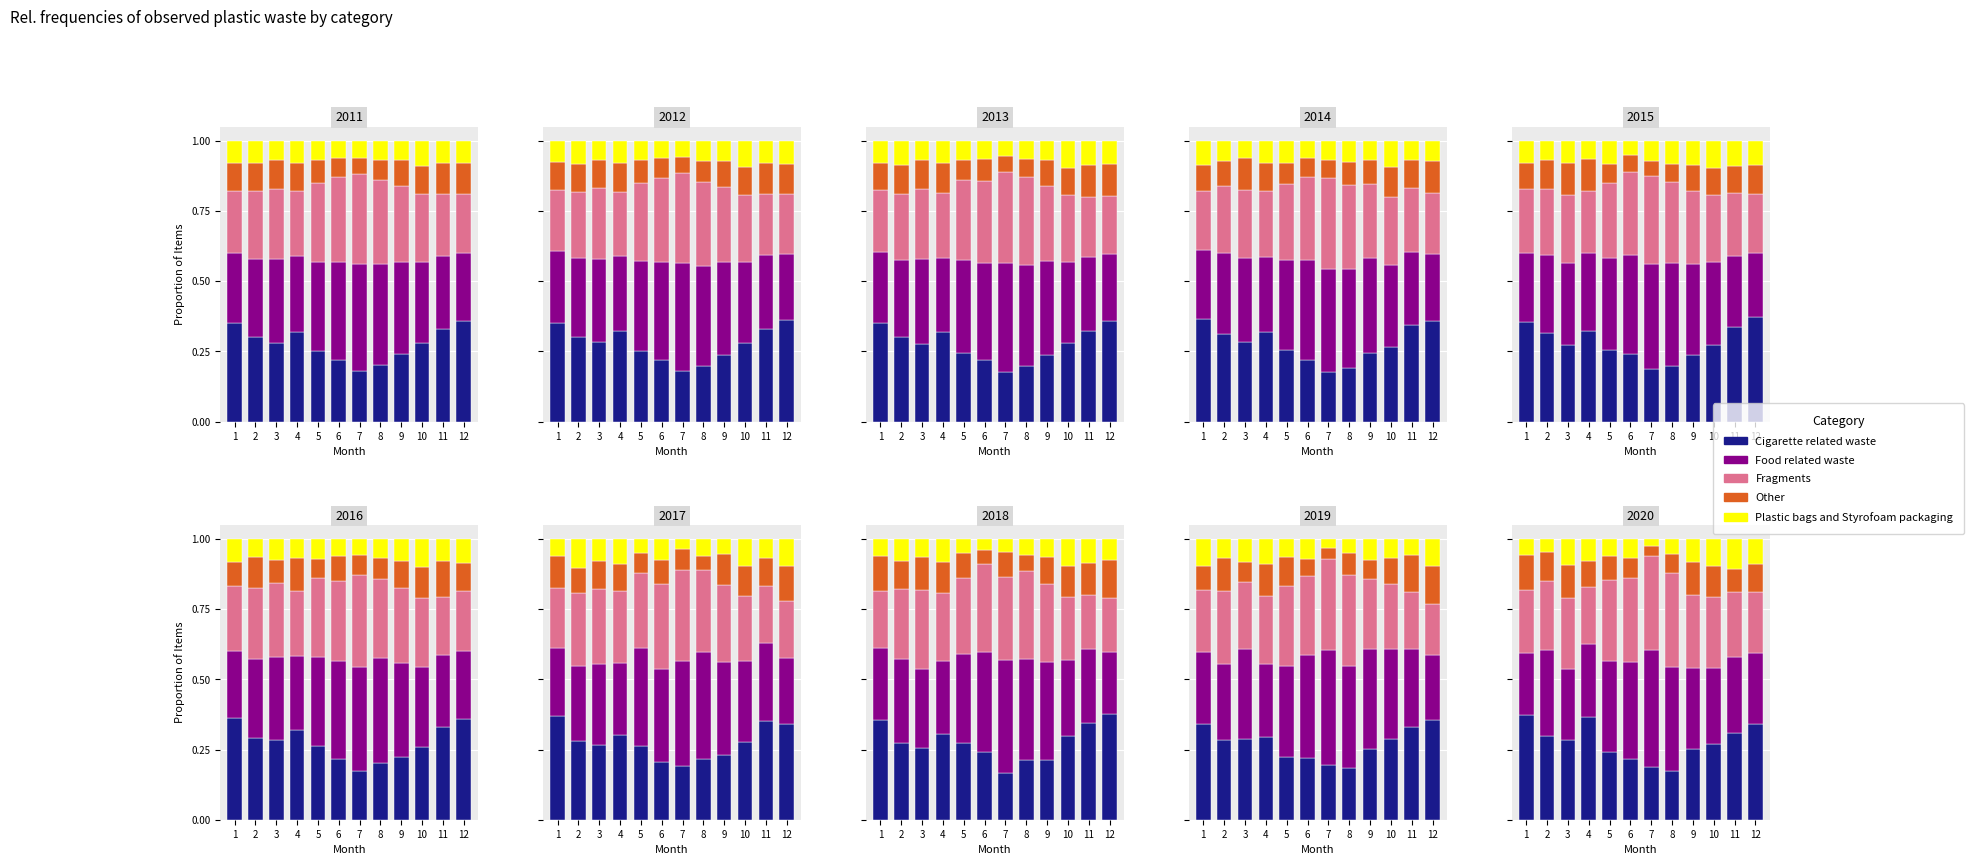

Is the value of Food related waste at 6 greater than the value of Other at 6?

Yes